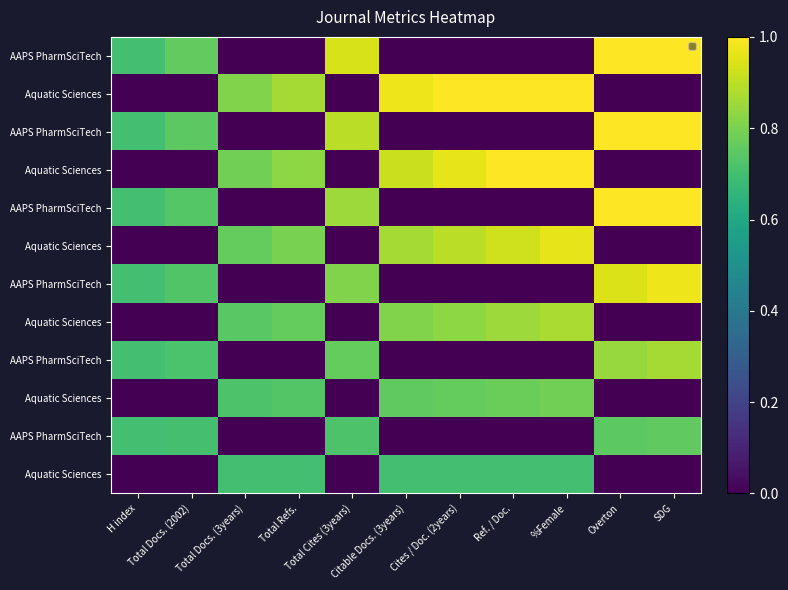

At which category is the sum across all series the highest?

SDG